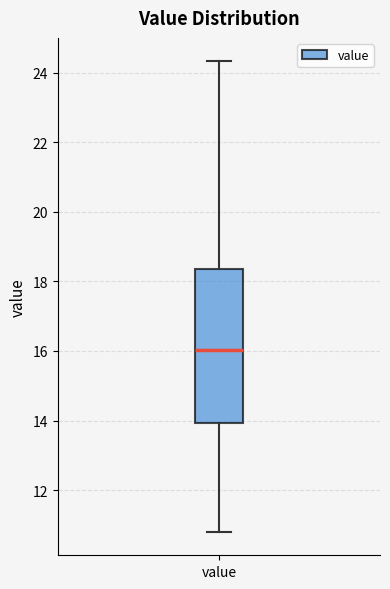

Transcribe this box plot: give where the median line is, the range the box spans, and where the two whiskers end, as read against the y-axis. The values are not printed on the chart, so give them approximately, as read against the axis.

median 16.0, box 14.0 to 18.4, whiskers 10.8 to 24.4